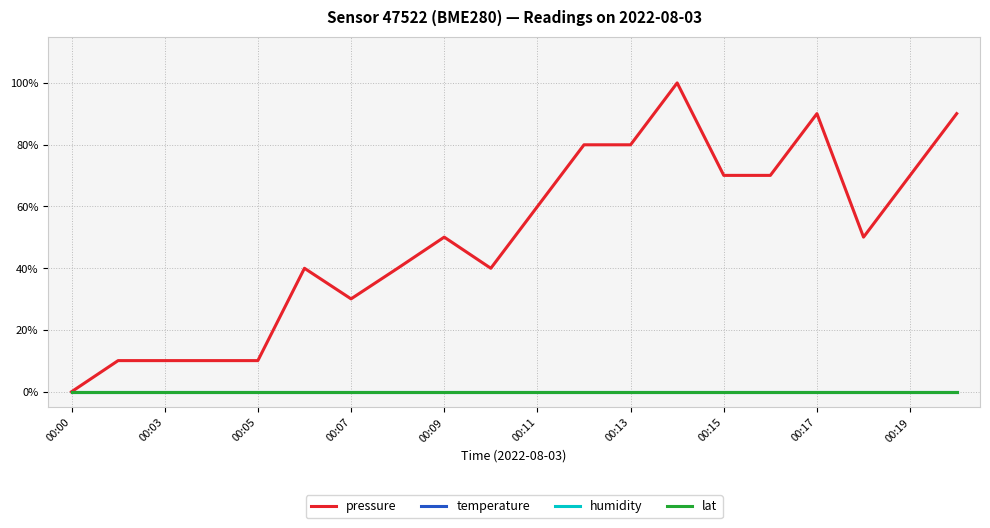

True or false: temperature and pressure cross at least once.

False